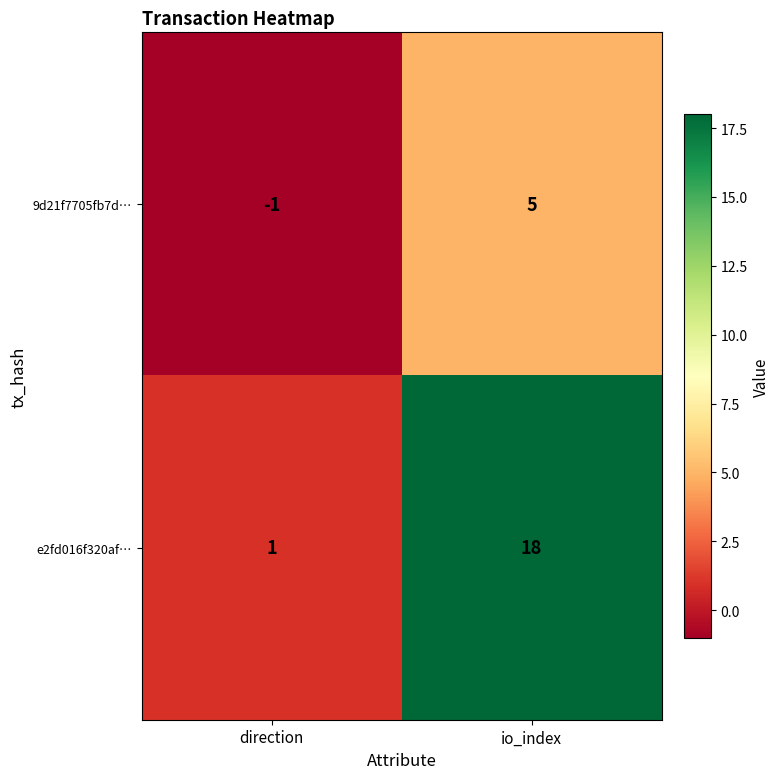

Which series changed the most between direction and io_index?

e2fd016f320af…